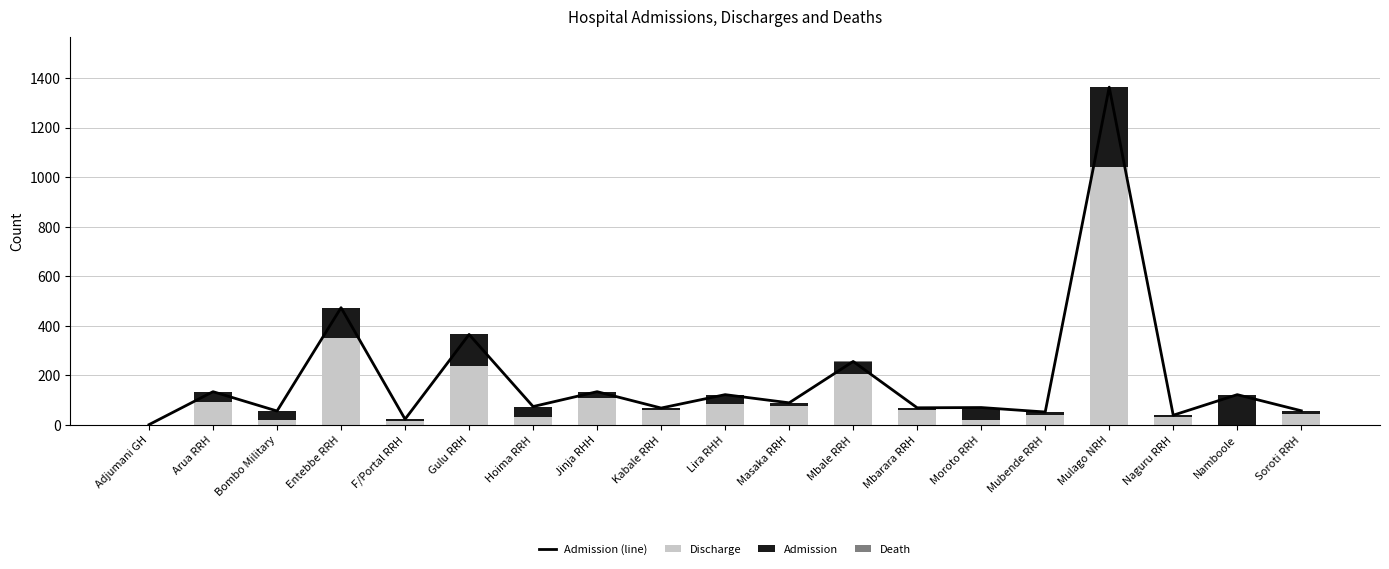

Where is Admission (line) nearest to the value 682?

Entebbe RRH